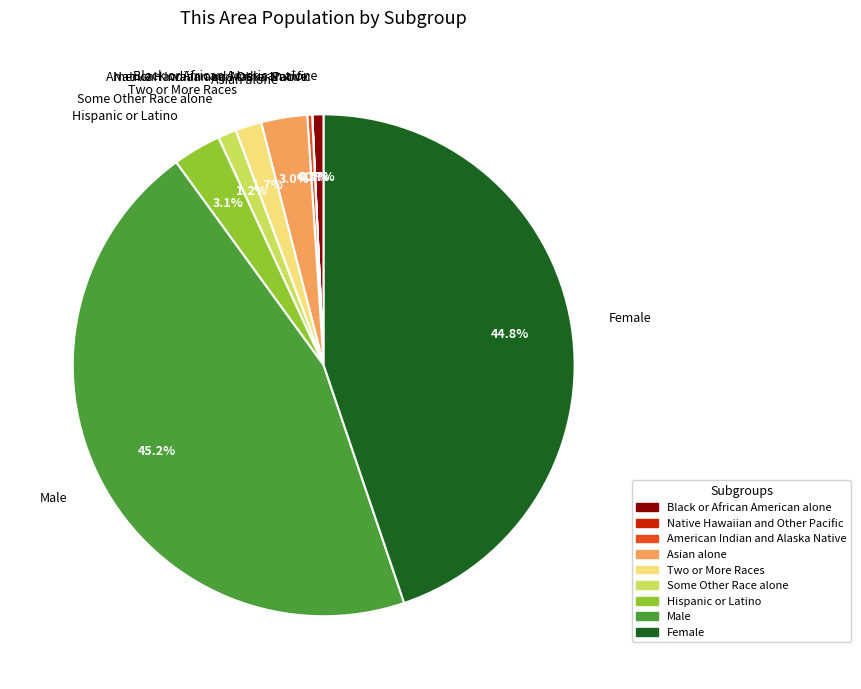

What is the total percentage of Asian alone and American Indian and Alaska Native?

3.3%